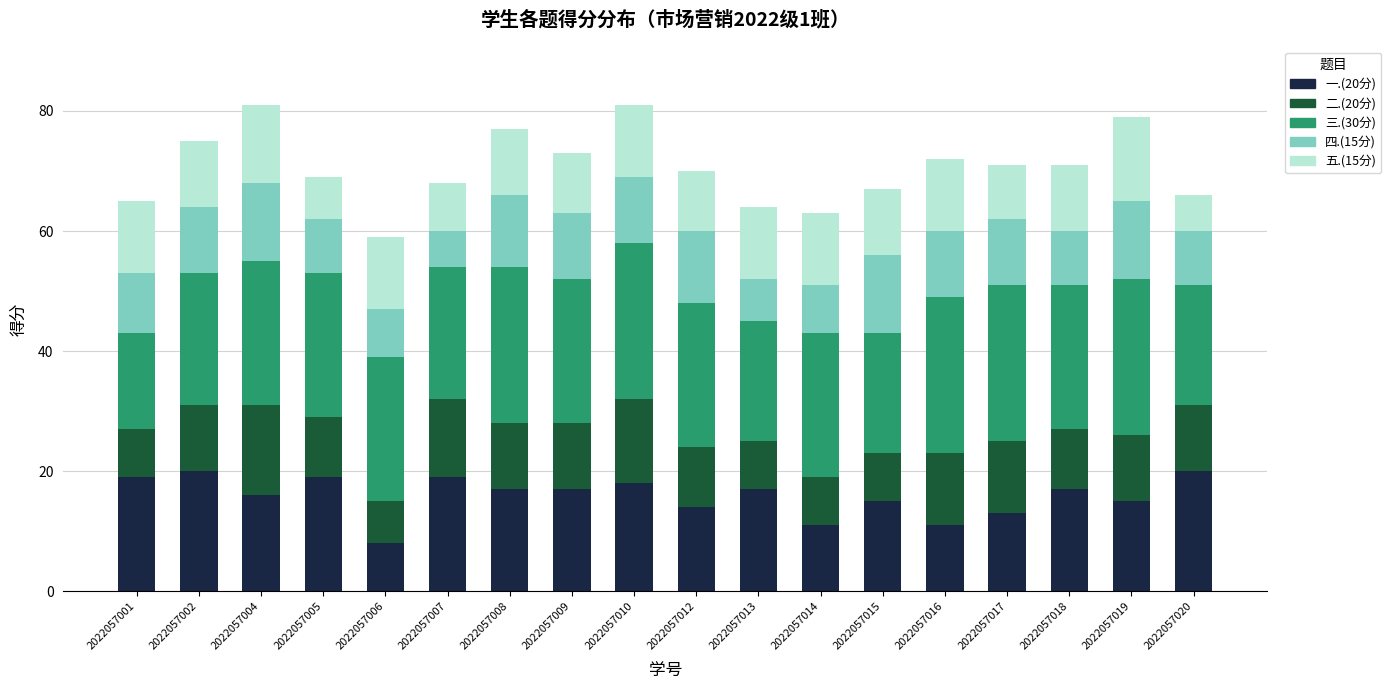

What is the total value across all series at 2022057016?

72